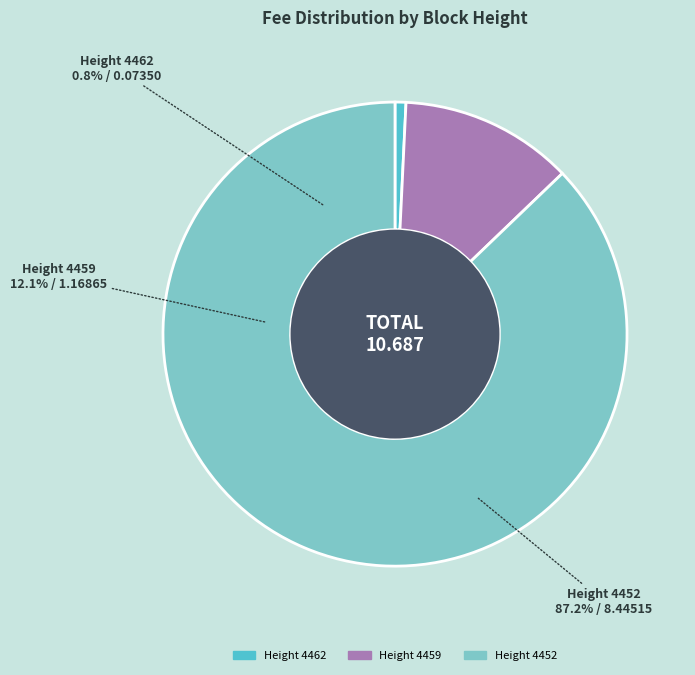

Is it true that 4459 is 26% of the pie?

False